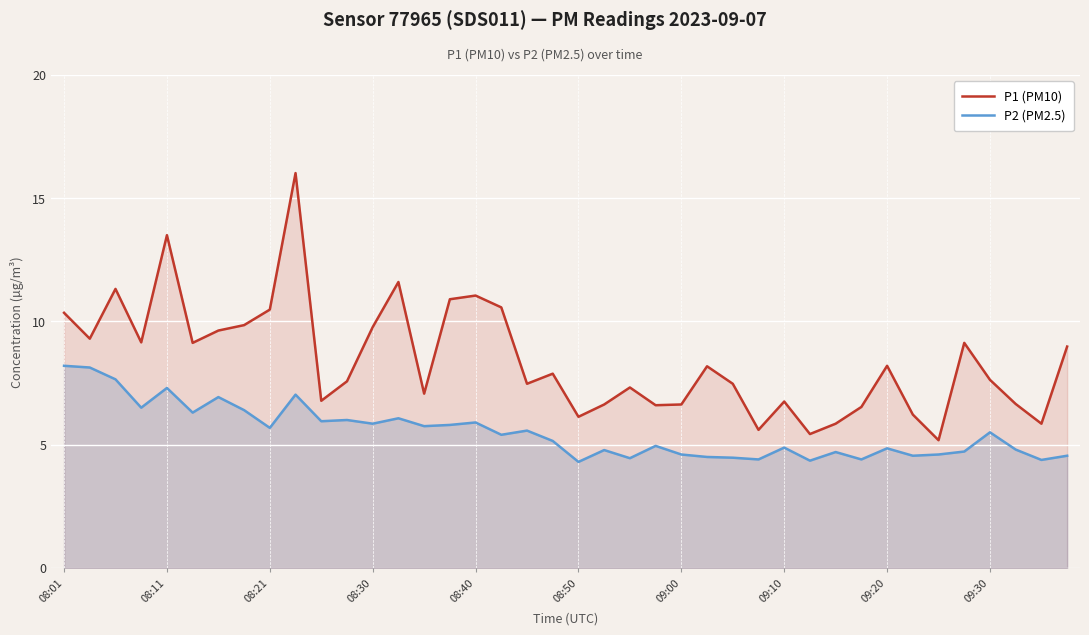

How many lines are shown in the chart?

2